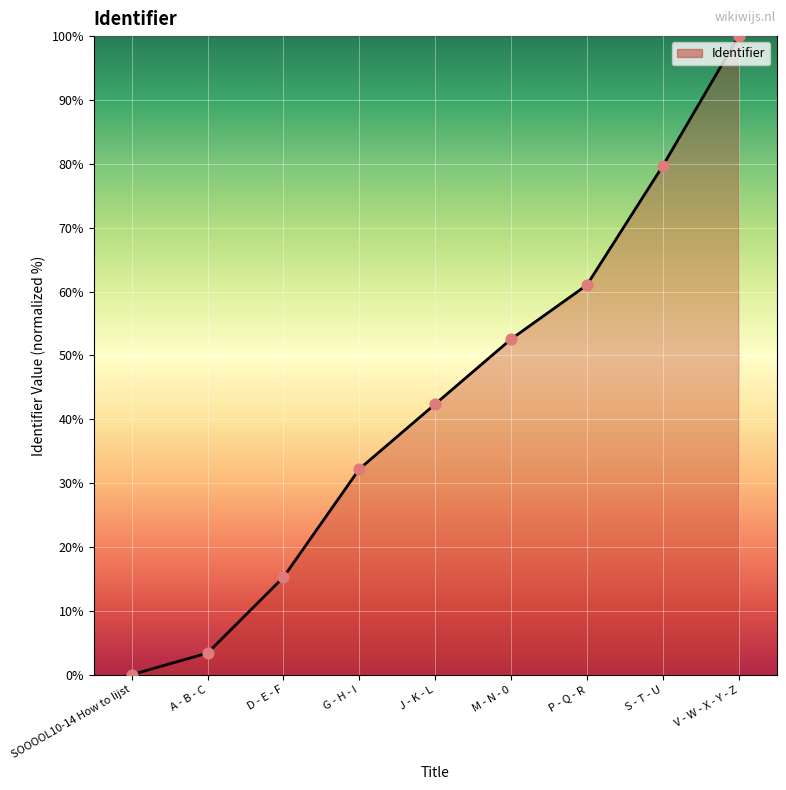

Which has a higher value, A - B - C or D - E - F?

D - E - F